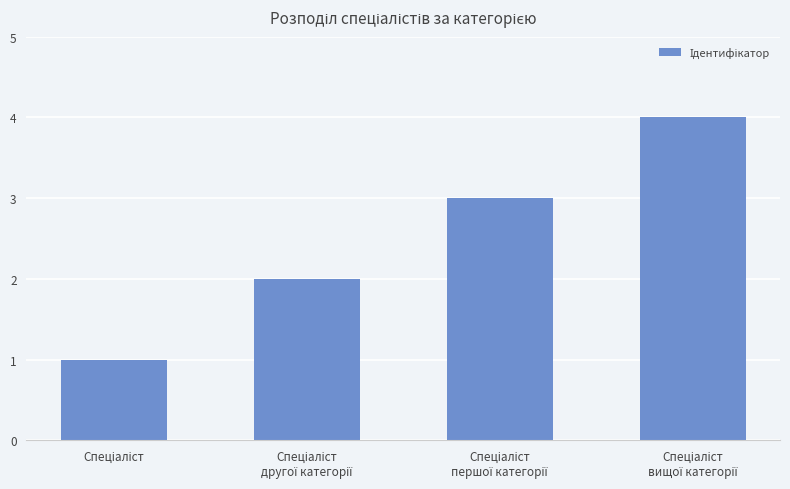

What is the difference between the maximum and minimum values?

3